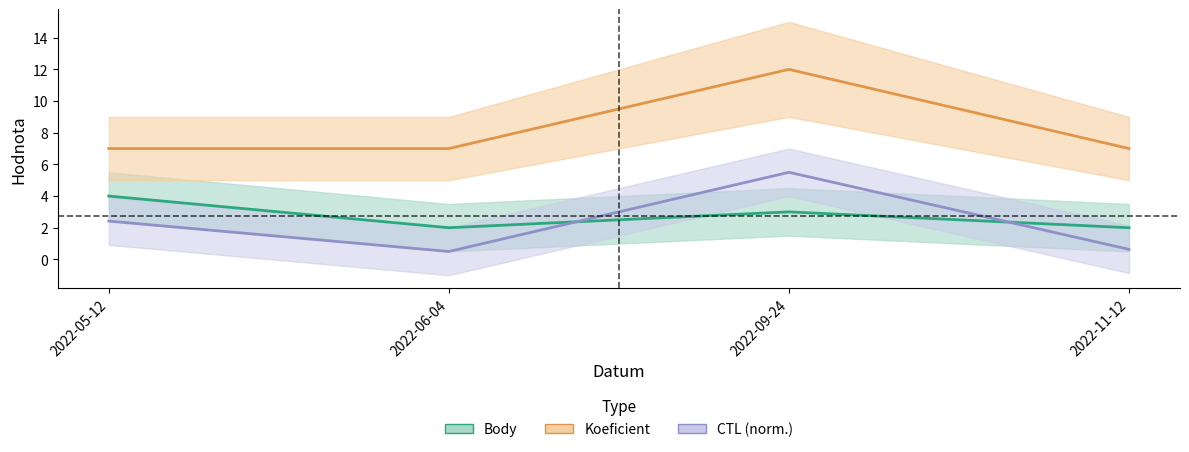

Count the number of categories in the chart.

4